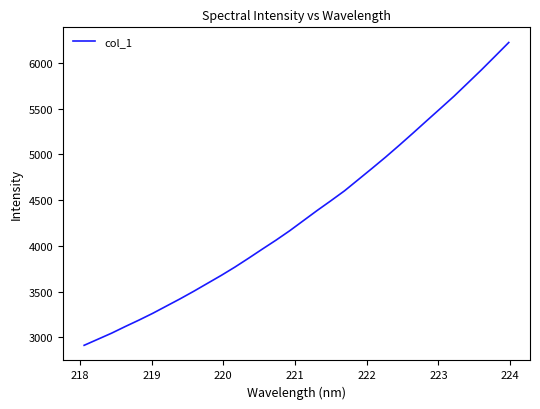

What is the smallest value displayed?

2912.5